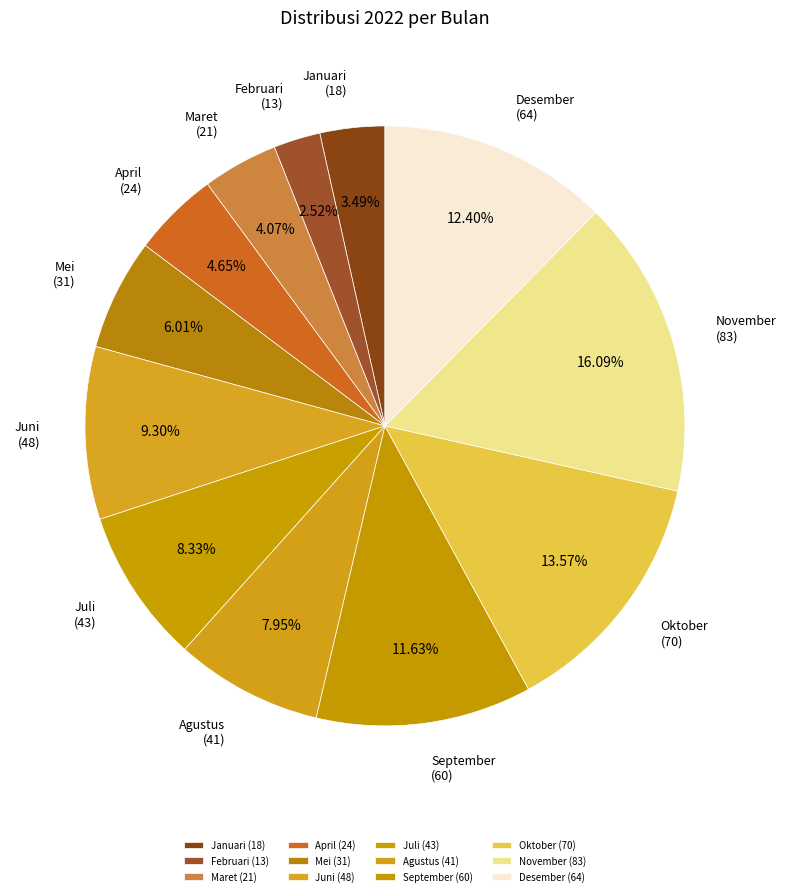

What percentage do Januari and Juli together represent?

11.8%